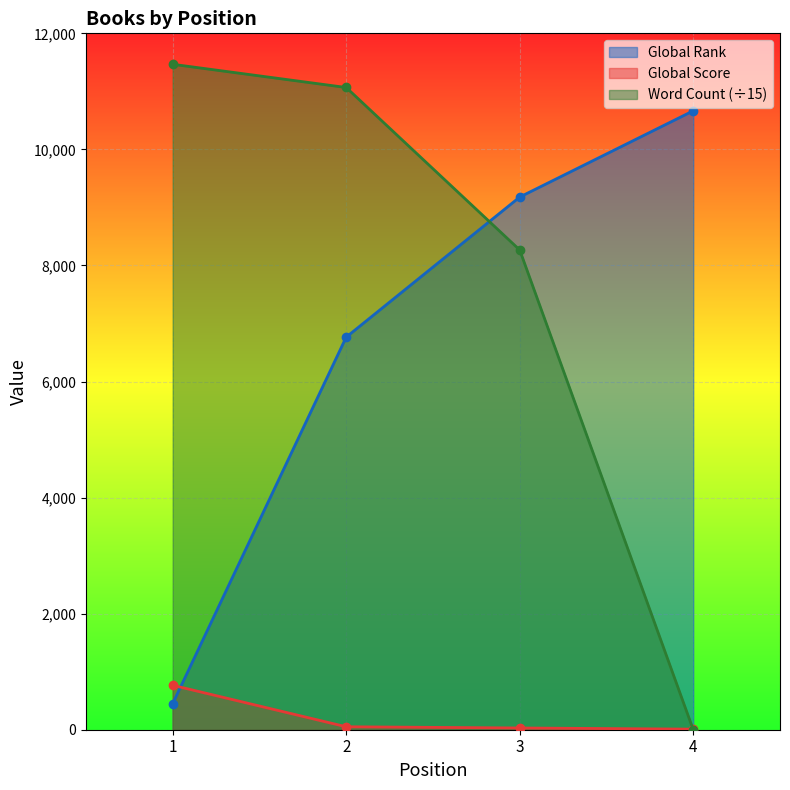

What is the spread (max minus min) of values at 3?

9149.0